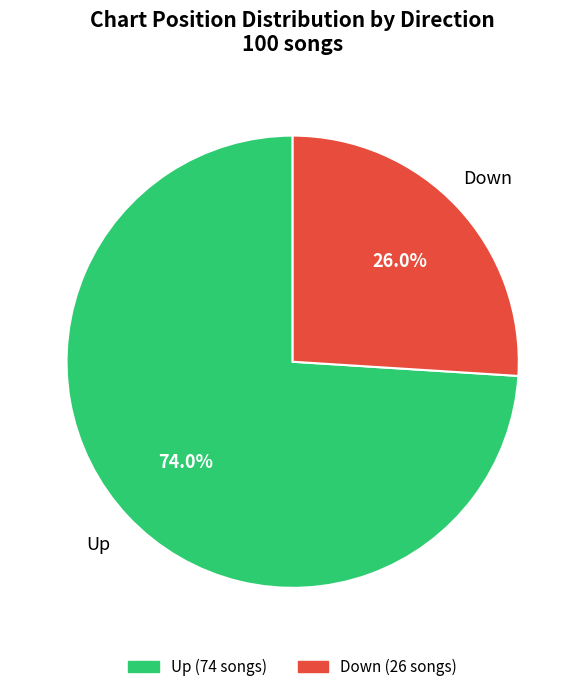

Is there any slice that represents more than half of the pie?

Yes